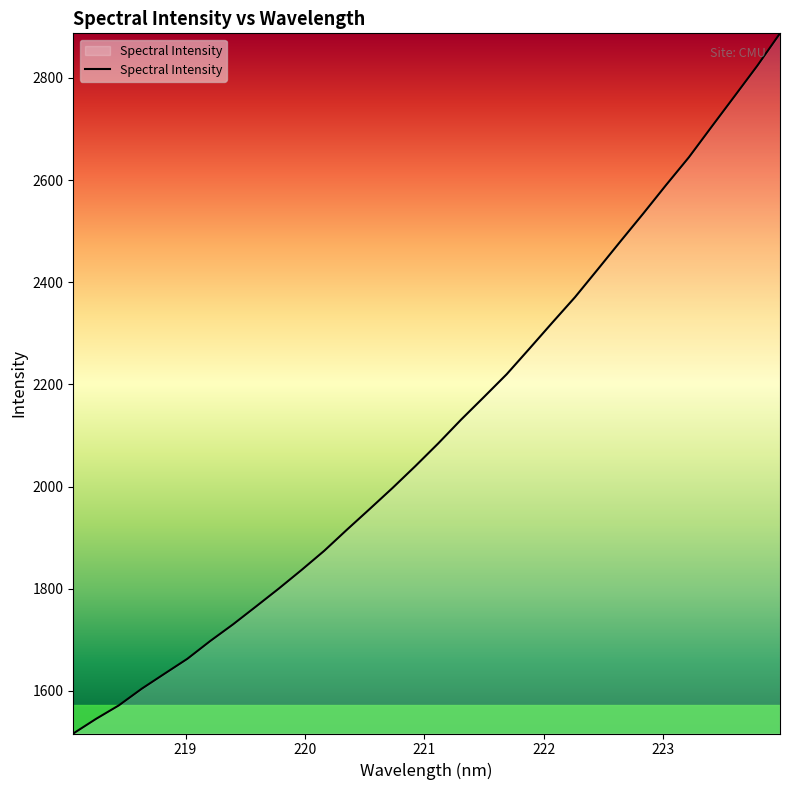

What is the minimum value shown in the chart?

1516.8